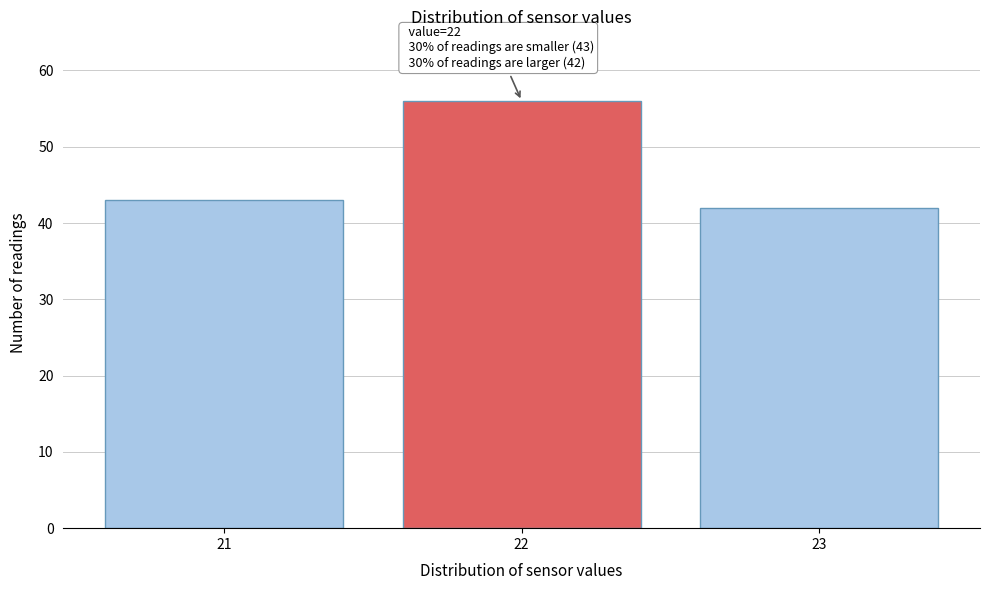

Reading left to right, list all the values displayed in this chart.

43	56	42